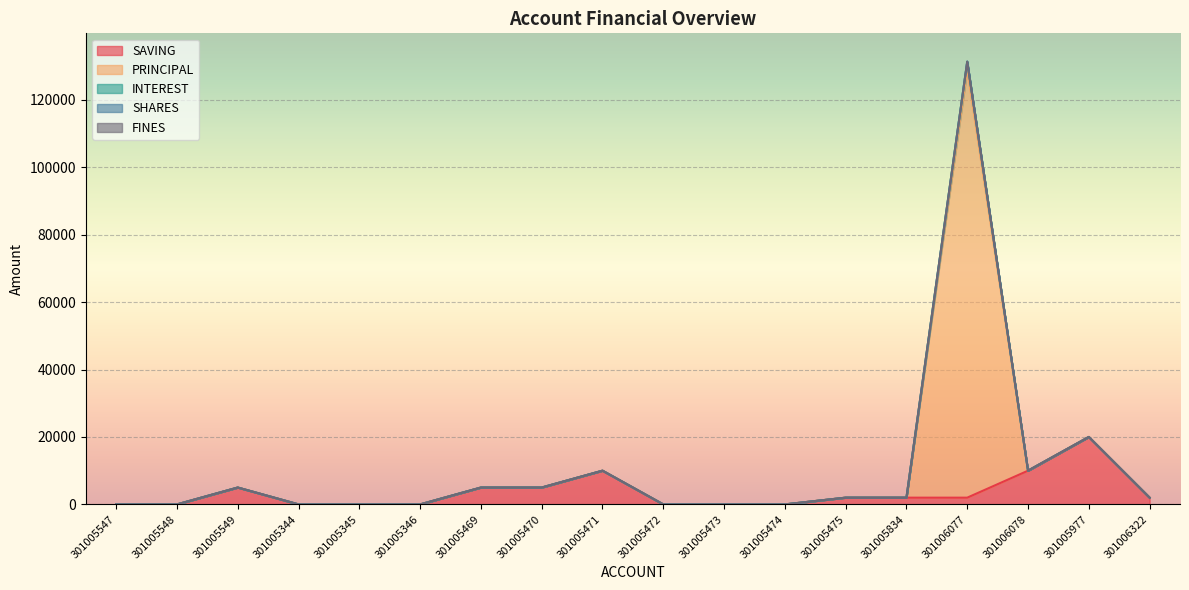

Which series has the largest range (max minus min)?

PRINCIPAL